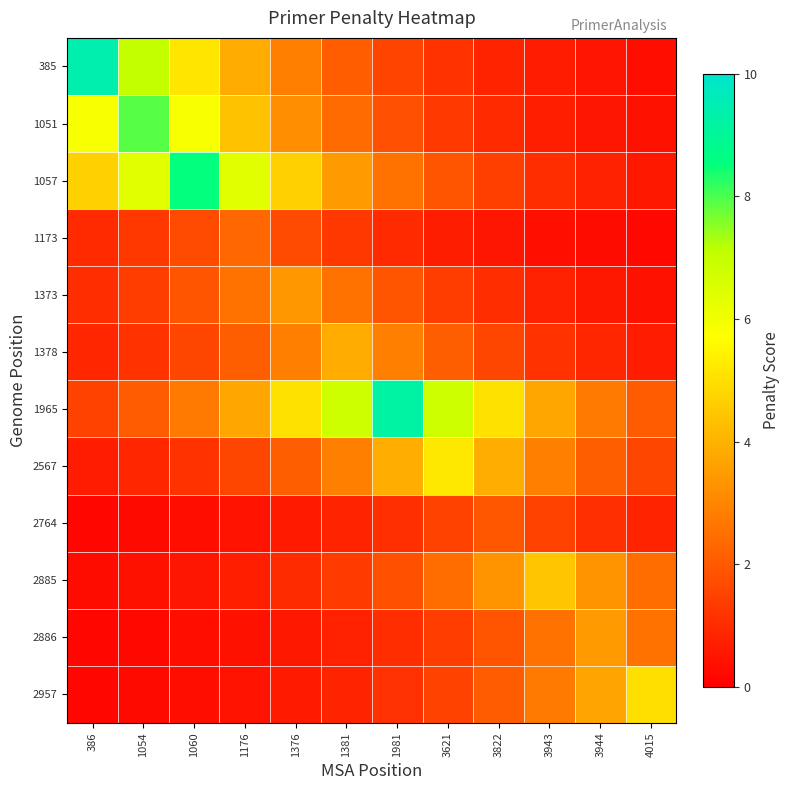

Which category has the highest value across all series?

386